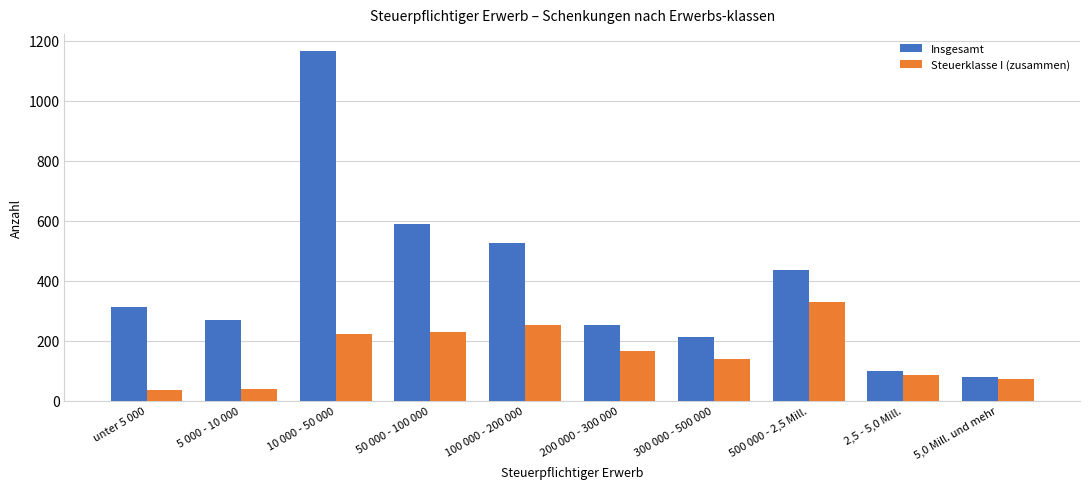

Rank the series by their maximum value, from lowest to highest.

Steuerklasse I (zusammen), Insgesamt